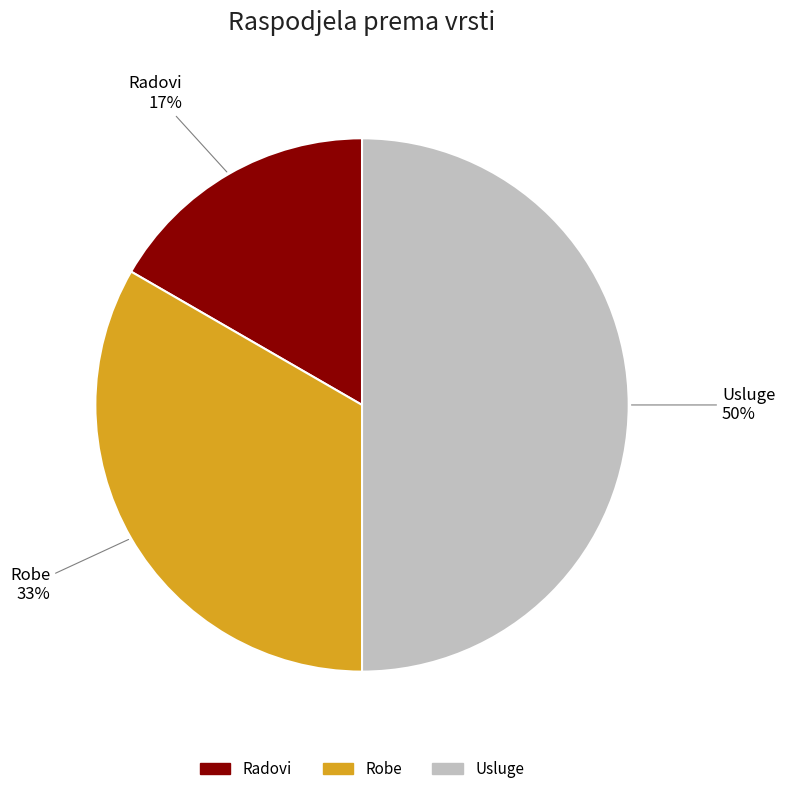

Rank the categories by value from lowest to highest.

Radovi, Robe, Usluge